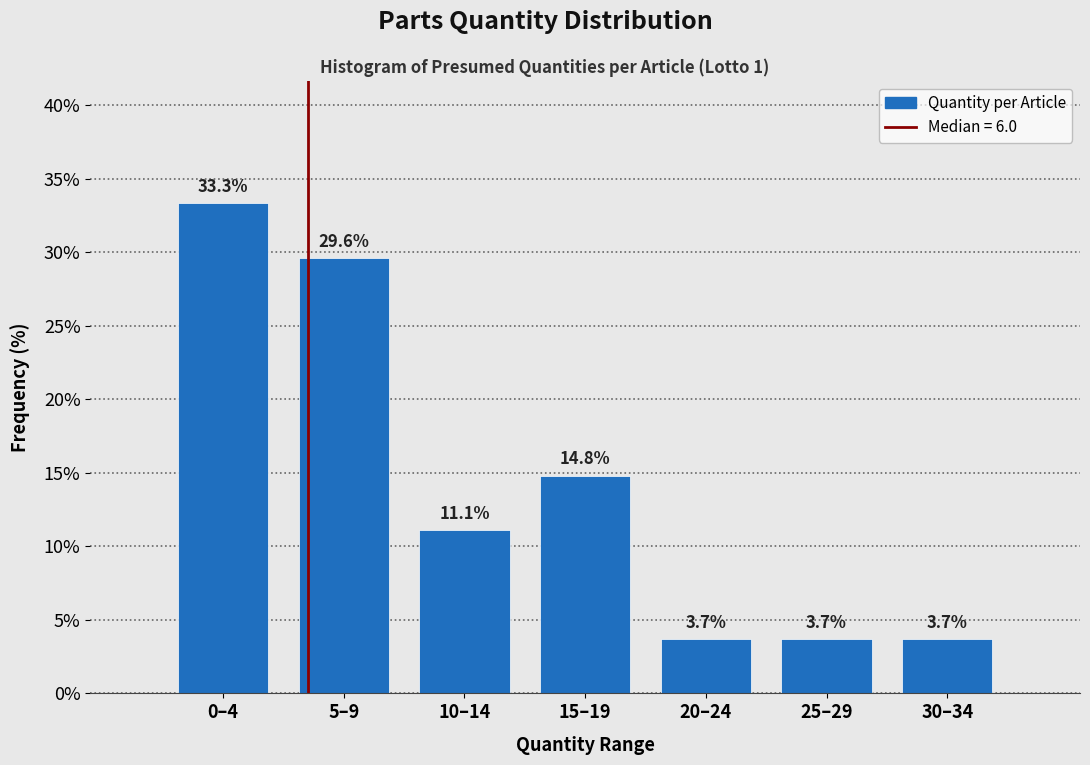

Reading right to left, list all the values displayed in this chart.

30–34=3.7	25–29=3.7	20–24=3.7	15–19=14.8	10–14=11.1	5–9=29.6	0–4=33.3